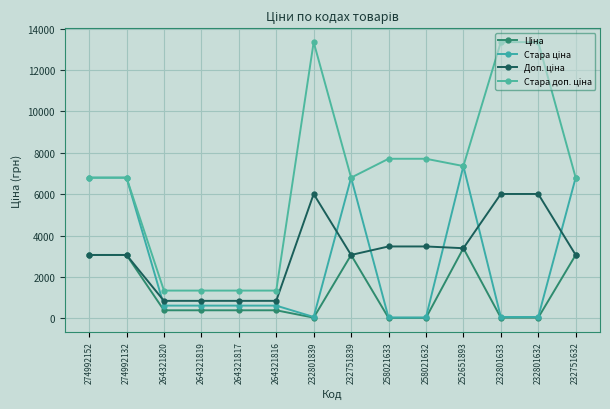

At how many categories does at least one series exceed 10430?

3